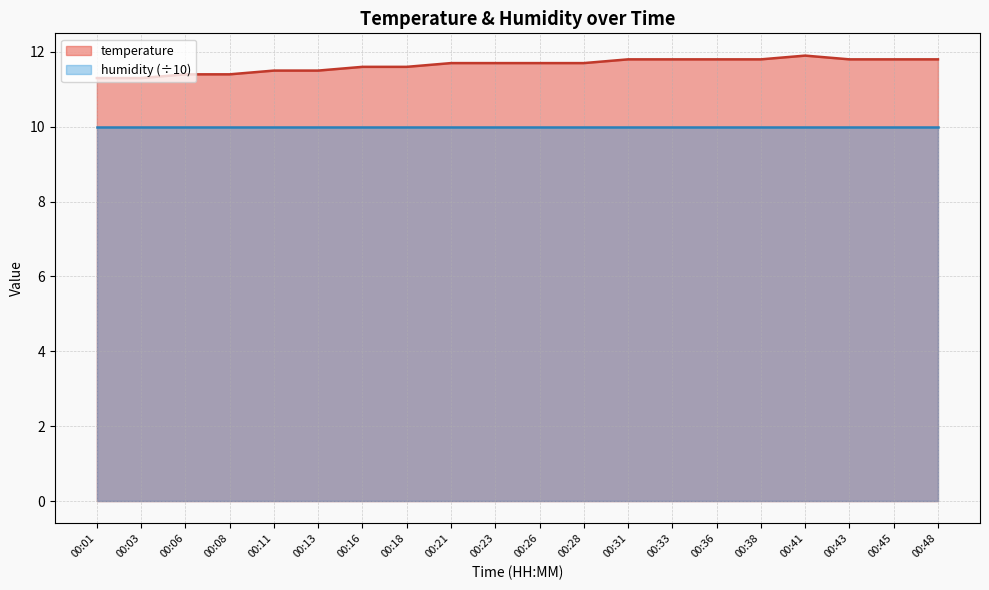

What is the change in value from 00:13 to 00:36?

+0.3